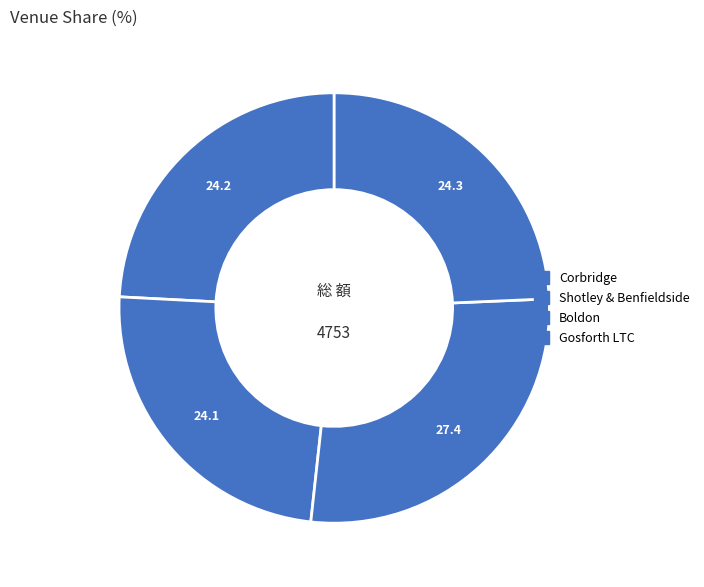

Approximately how many times larger is the value at Shotley & Benfieldside compared to Boldon?

0.9